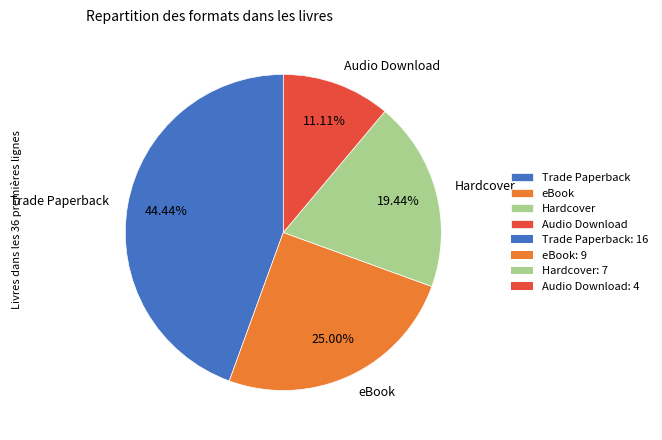

Which slice is the smallest?

Audio Download